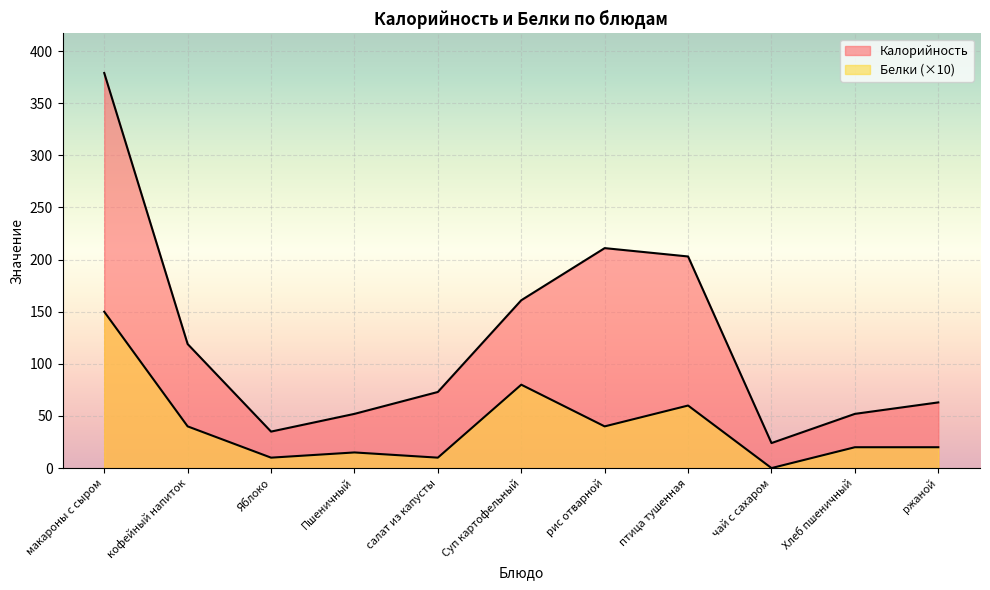

Is the value of Калорийность at макароны с сыром greater than the value of Белки at Пшеничный?

Yes